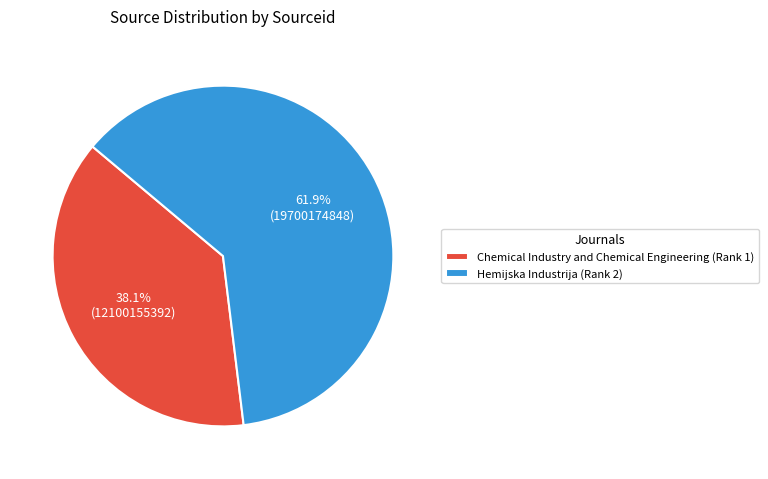

What percentage is the Chemical Industry and Chemical Engineering (Rank 1) slice, to the nearest percent?

38%